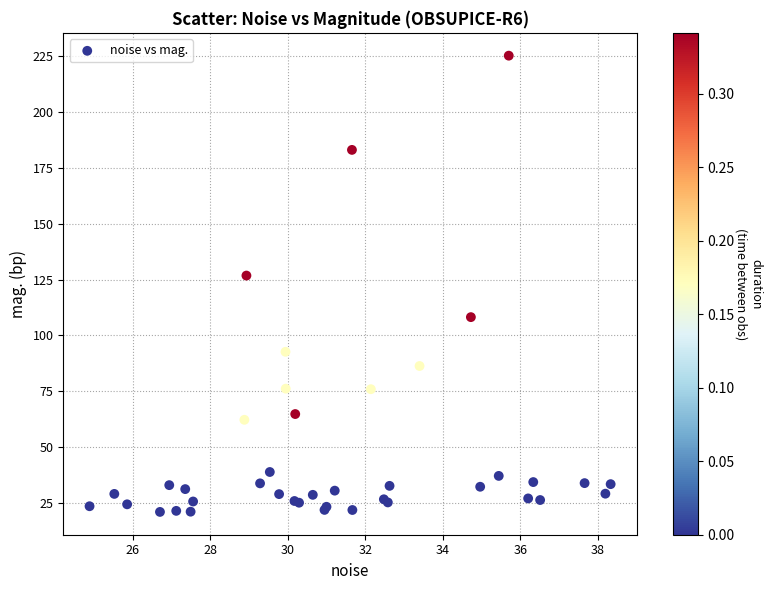

What Y value in the scatter plot is closest to 123?

126.8